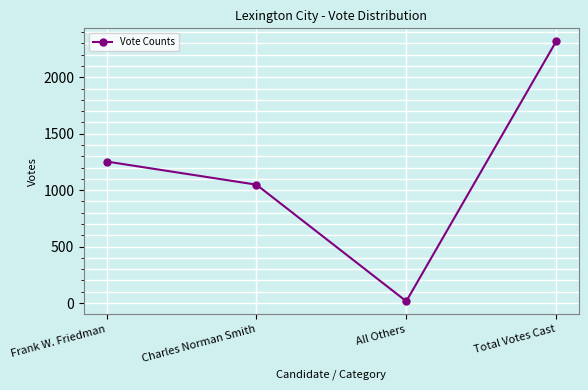

Does the chart display data point markers on the line(s)?

Yes